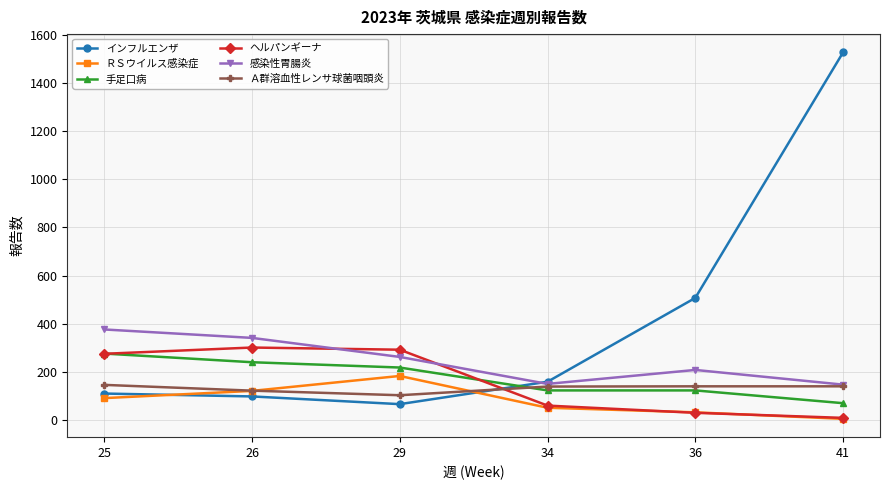

What is the value of the インフルエンザ point at the 6th from the left?

1526